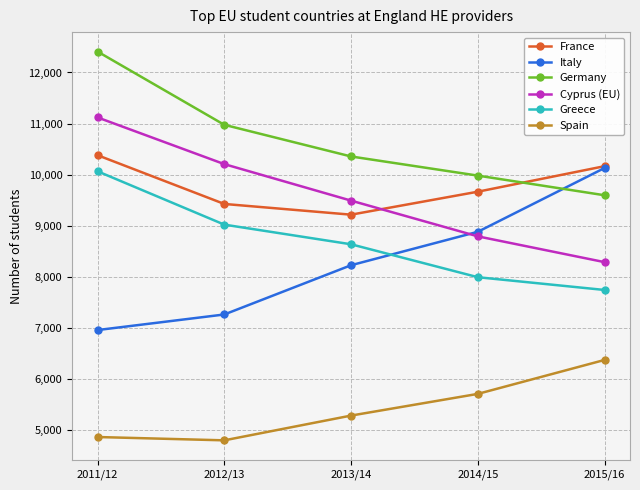

True or false: France has more than 1 points higher than both neighbors.

False